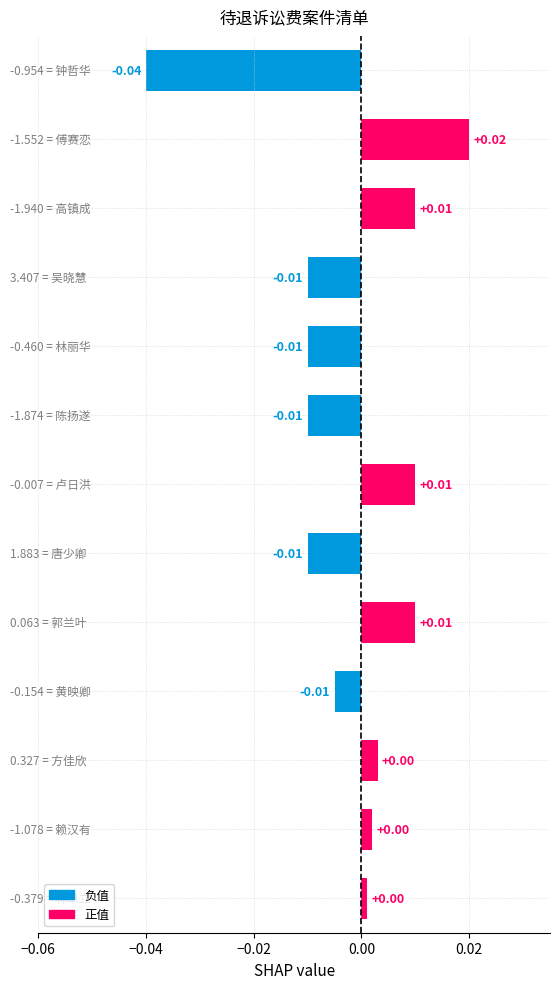

How many data points are above 0?

7